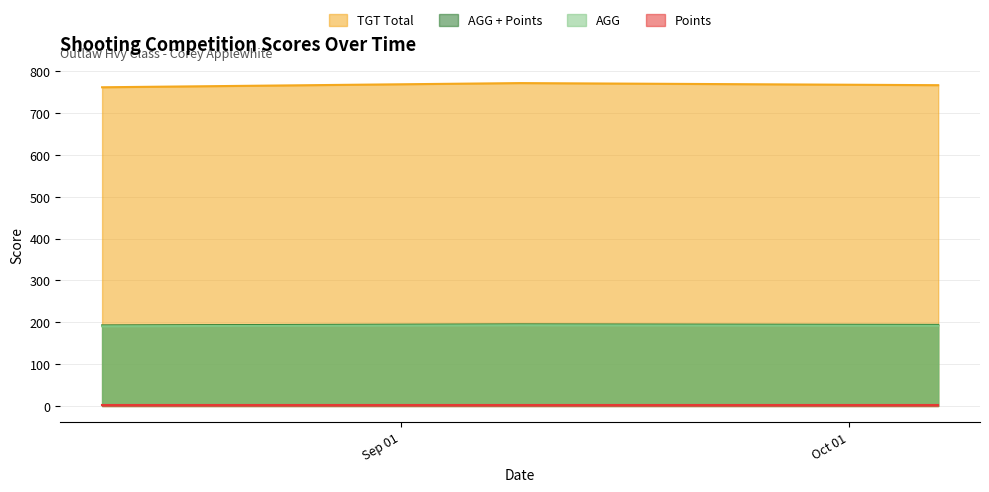

What is the sum of all AGG values?

575.2